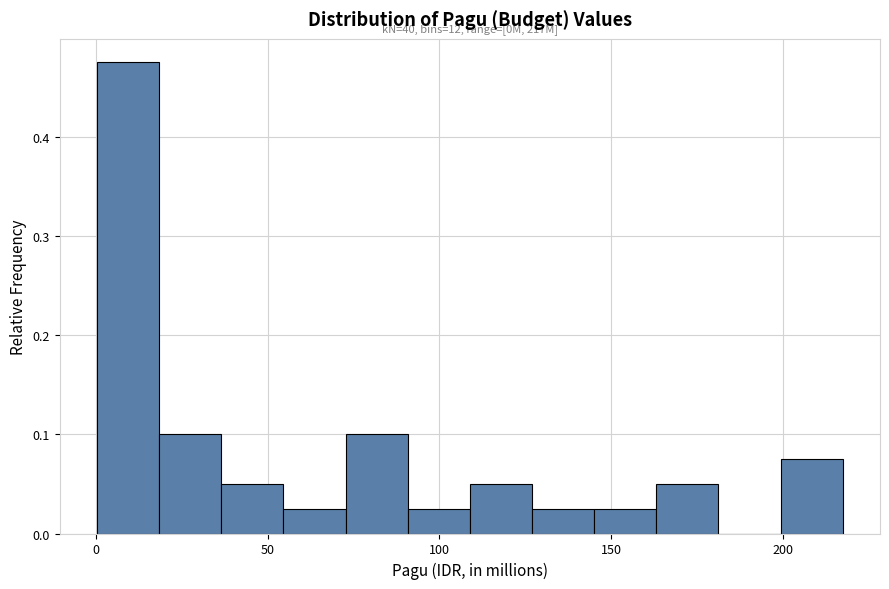

Read against the x-axis, roughly where is the centre of the tallest bar?

10